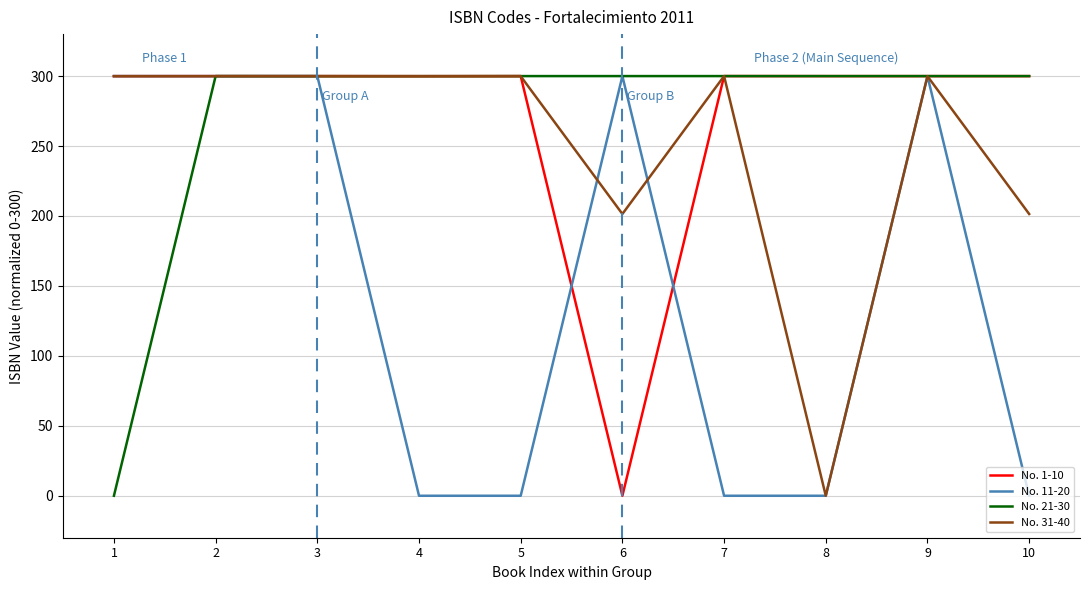

What is the difference between the highest and lowest values at 7?

300.0